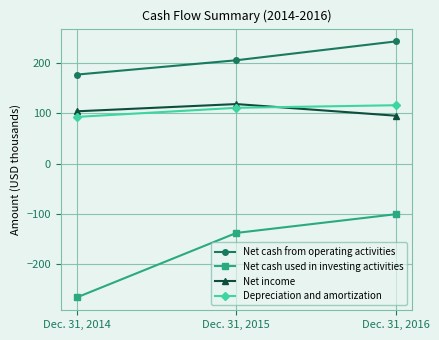

How many series are shown in this chart?

4